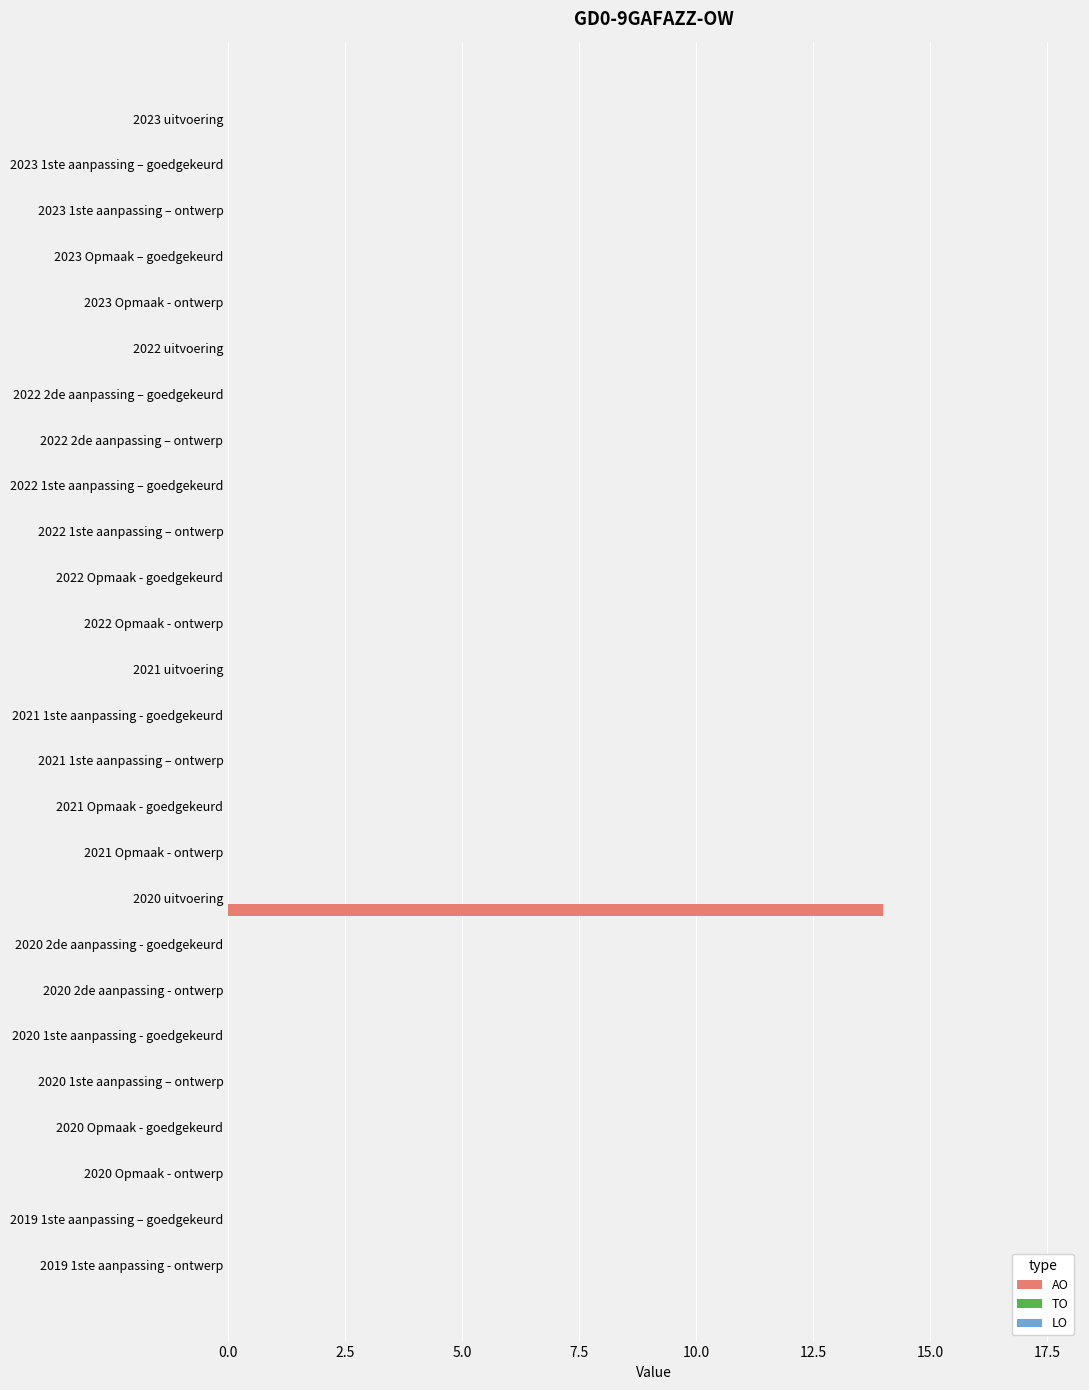

What is the greatest value displayed?

14